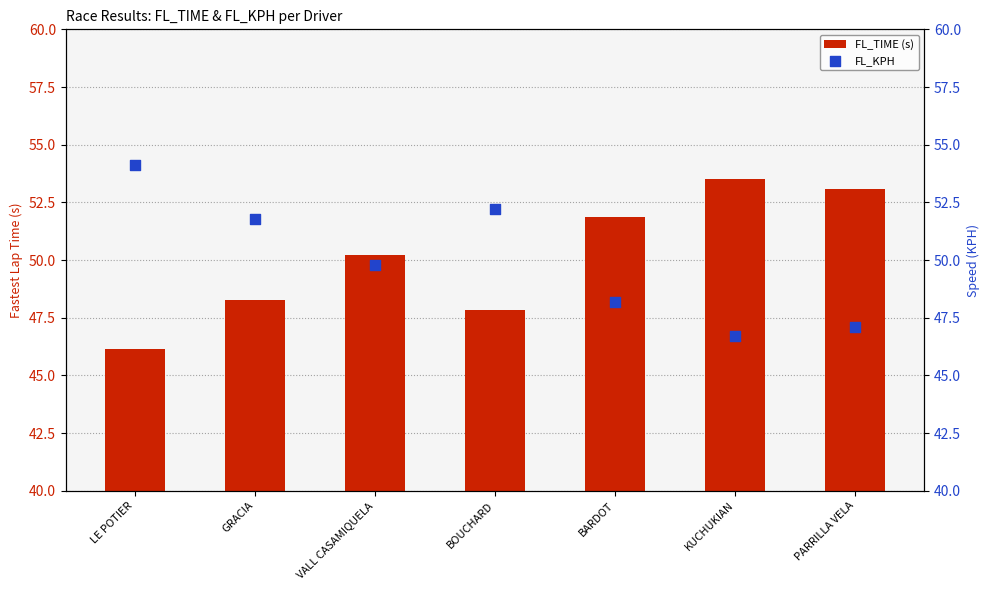

Which series has the largest total across all categories?

FL_TIME (s)